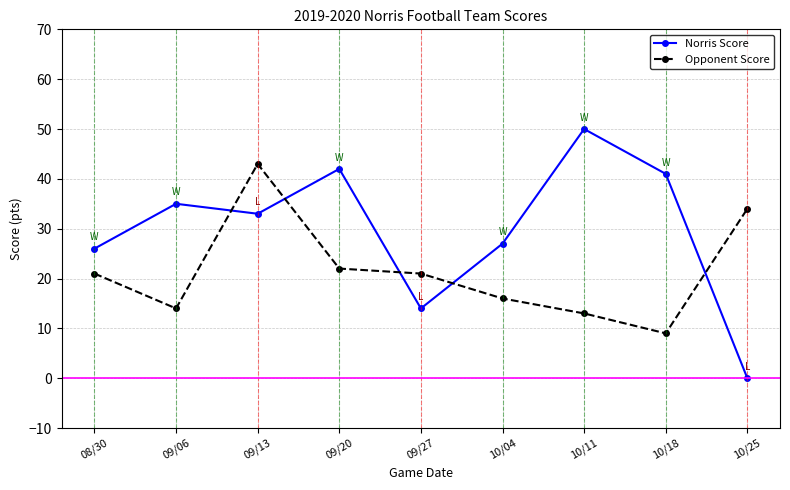

Which label corresponds to the smallest value in the chart?

10/25